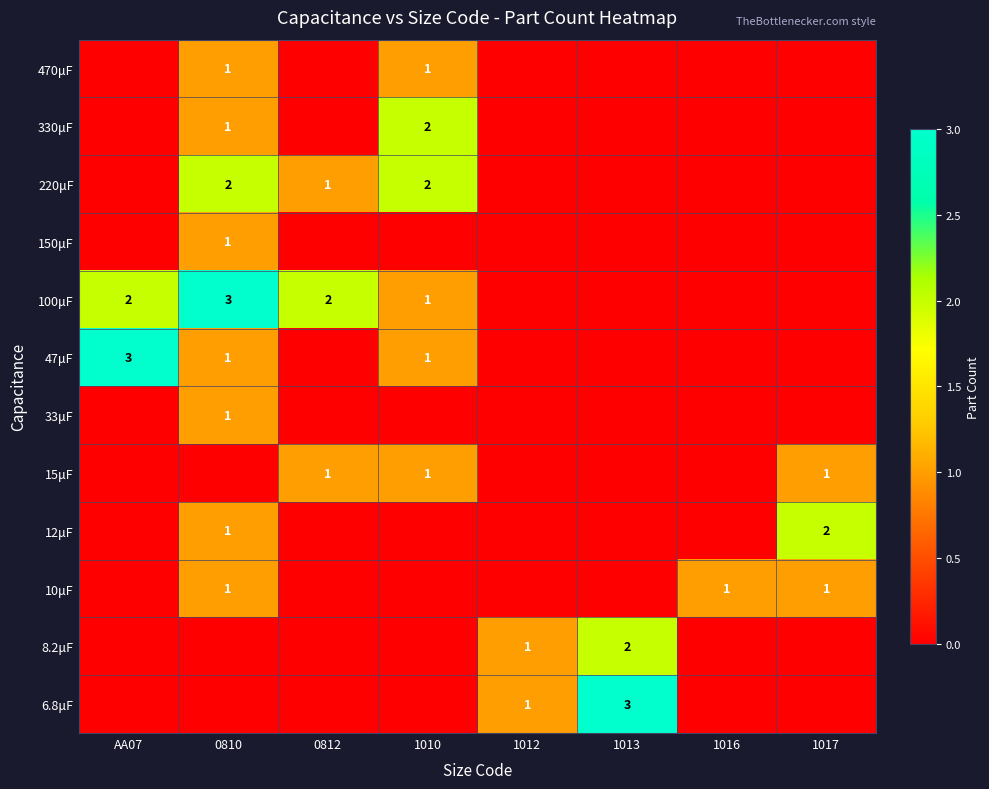

Is it true that 220μF equals 2 at 0810?

True